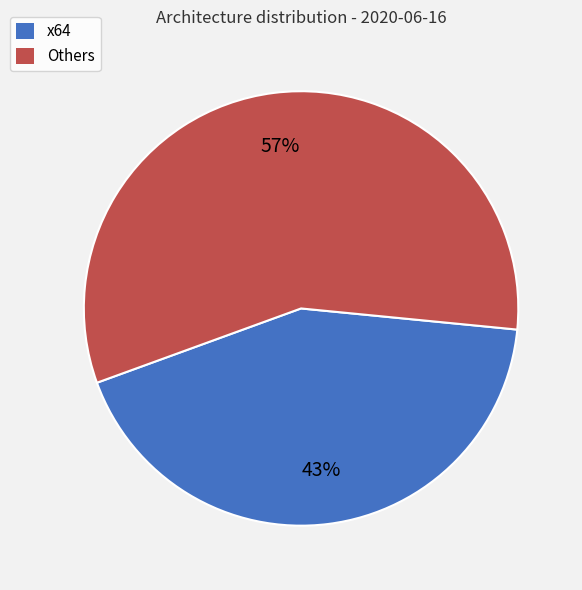

Which category has the biggest portion of the pie?

Others